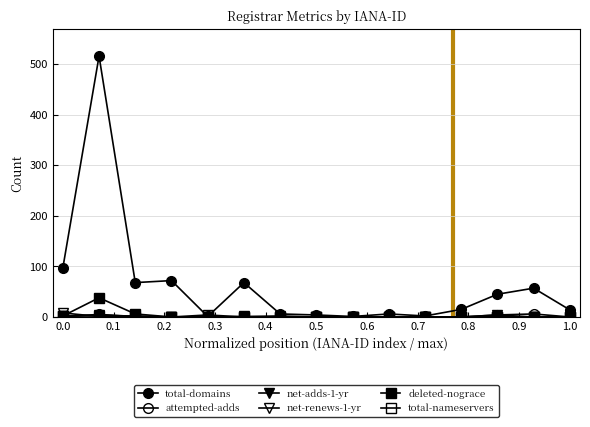

Is this an area chart (filled region under the line)?

No